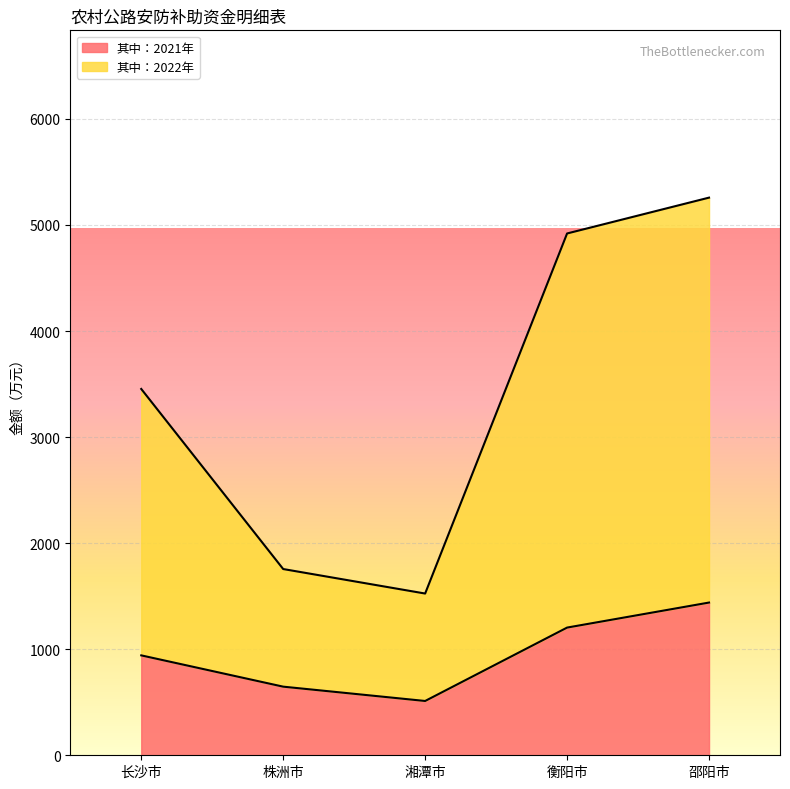

Which category has the highest value in the 其中：2021年 series?

邵阳市